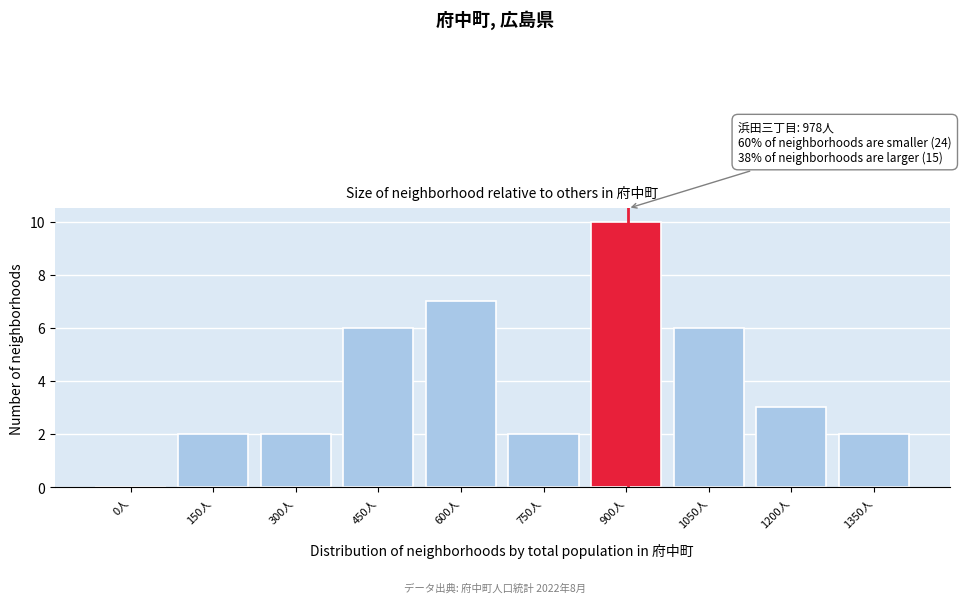

What is the maximum value shown in the chart?

10